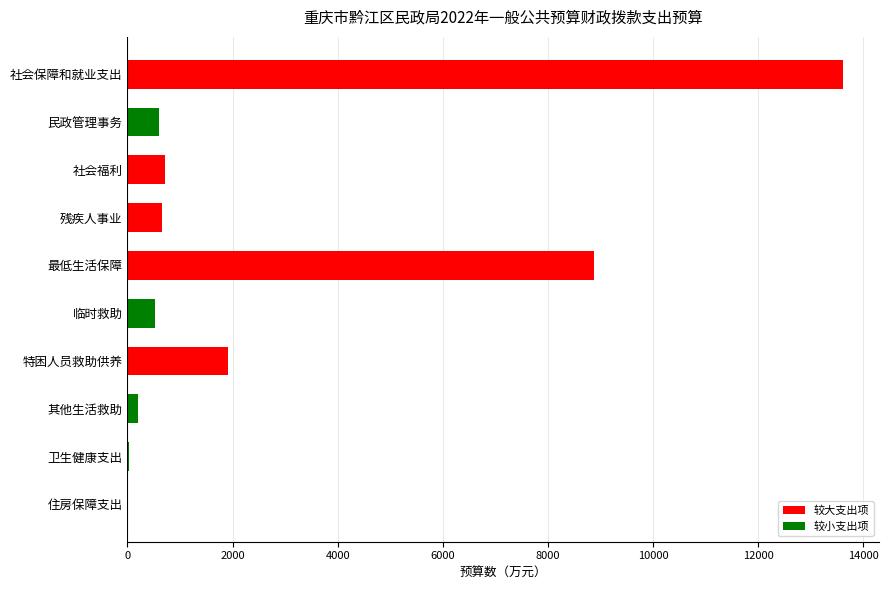

At which label is the value closest to 6819?

最低生活保障